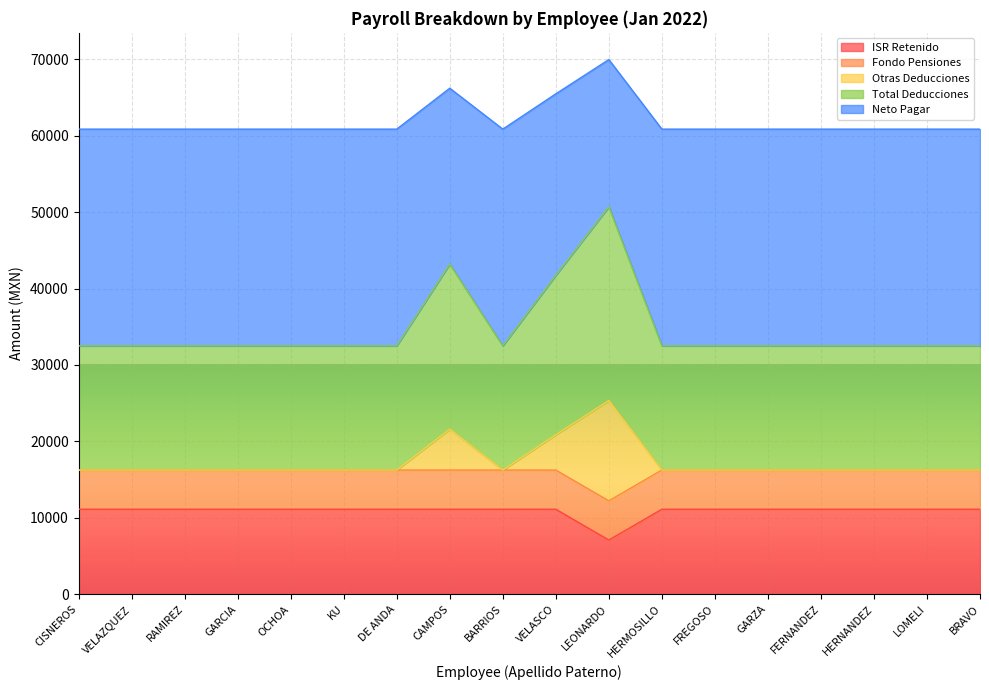

The ISR Retenido series shows 15251.4 at BARRIOS. True or false?

False